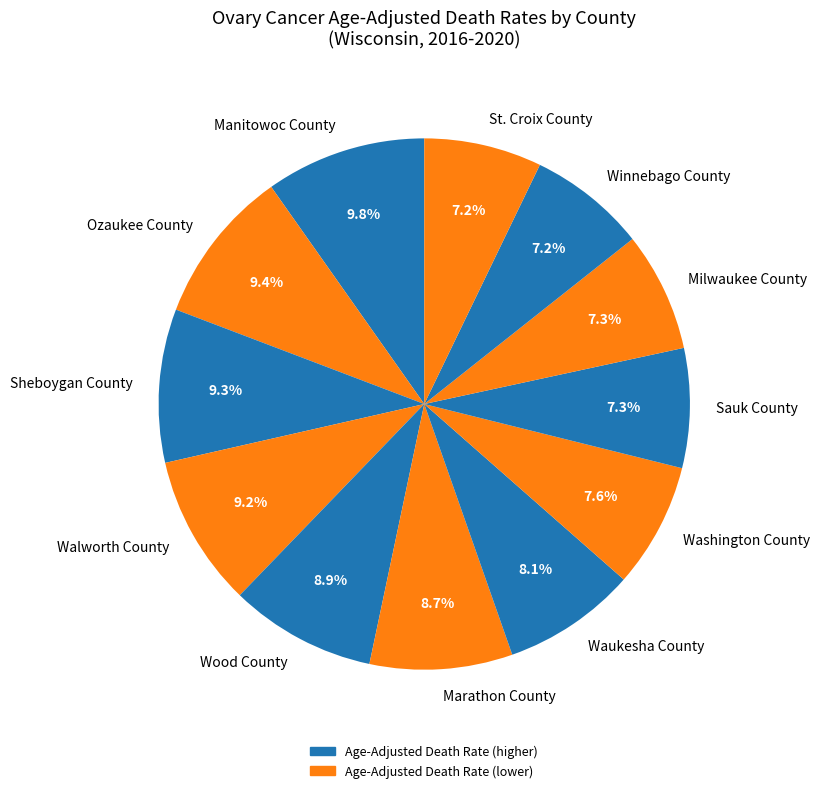

Is there a majority slice in this chart?

No